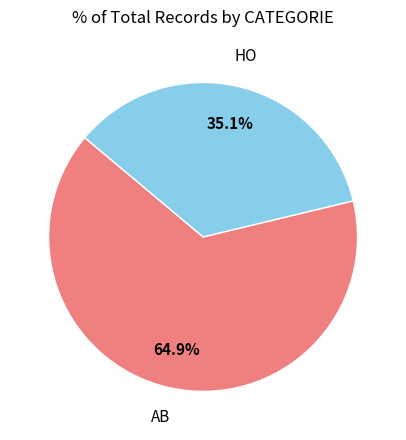

Is there any slice that represents more than half of the pie?

Yes